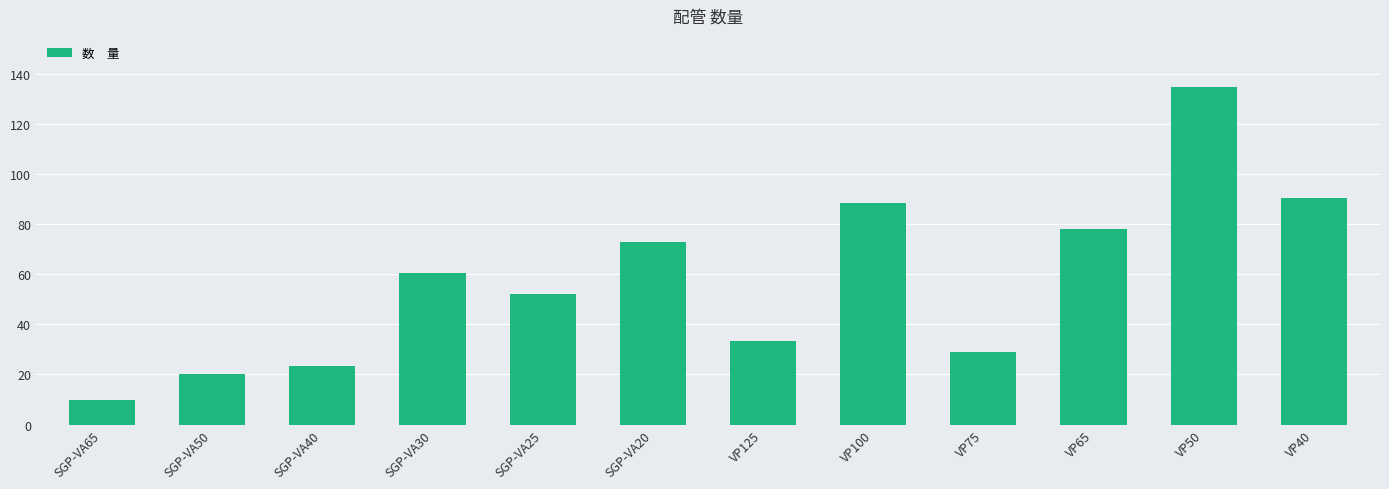

Count the number of values greater than 60.

6